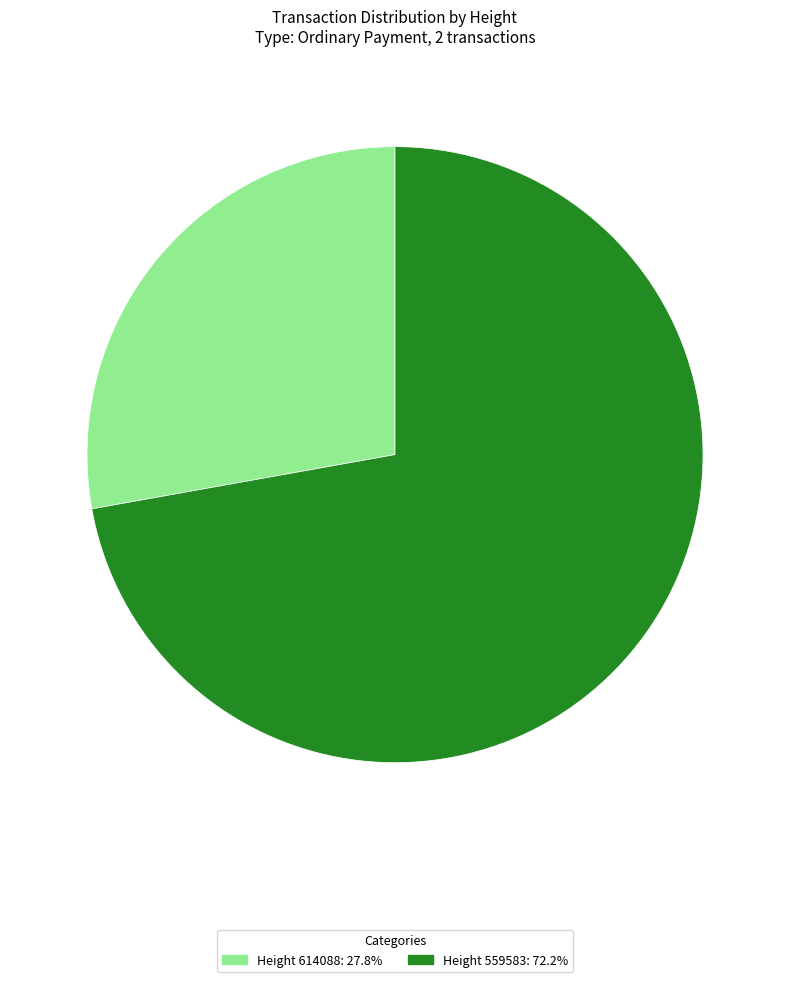

How many slices are in this pie chart?

2